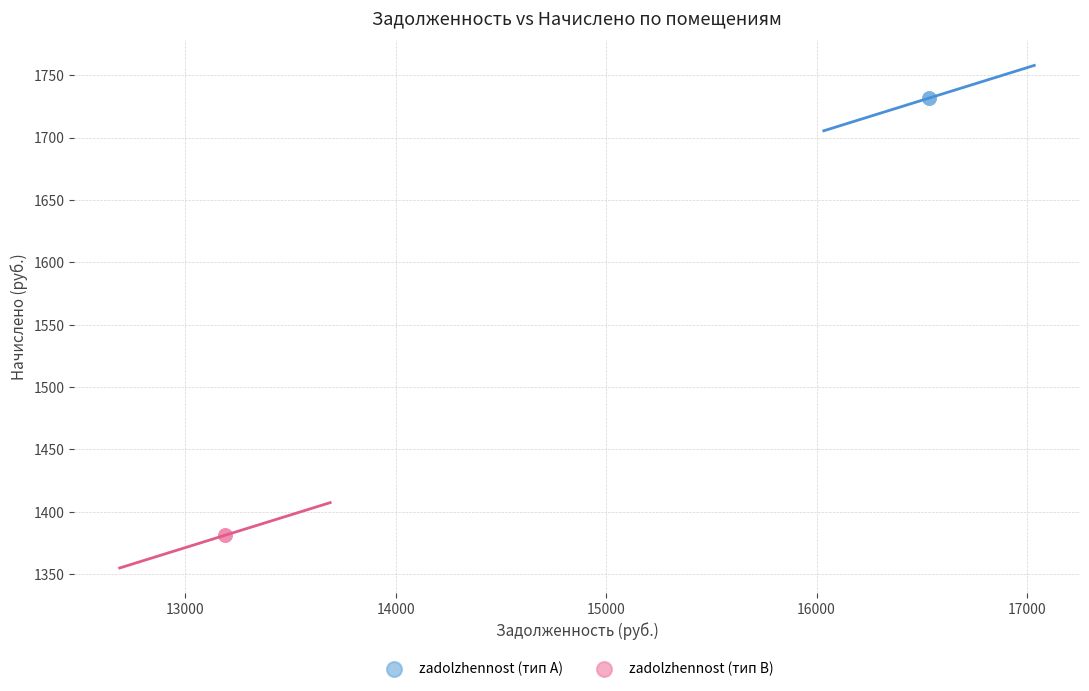

Which series contains the lowest Y value?

zadolzhennost (тип B)